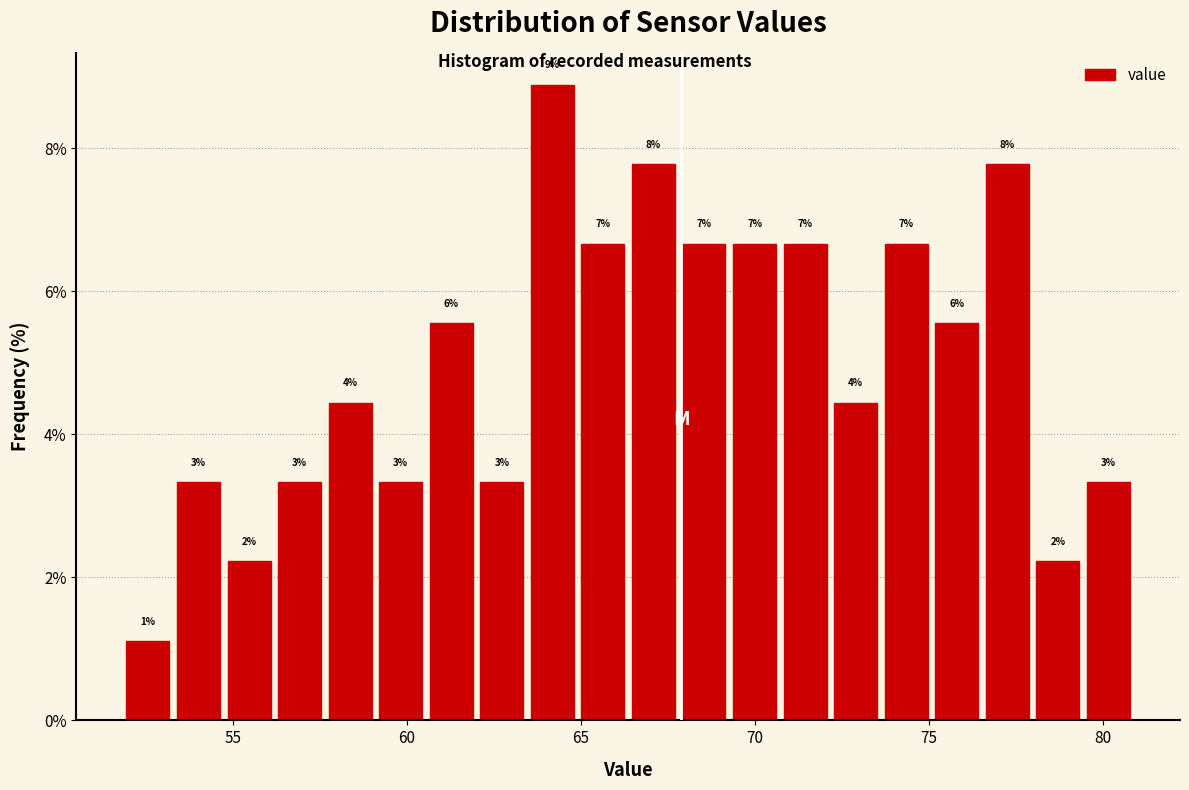

Read against the x-axis, roughly where is the centre of the tallest bar?

64.0